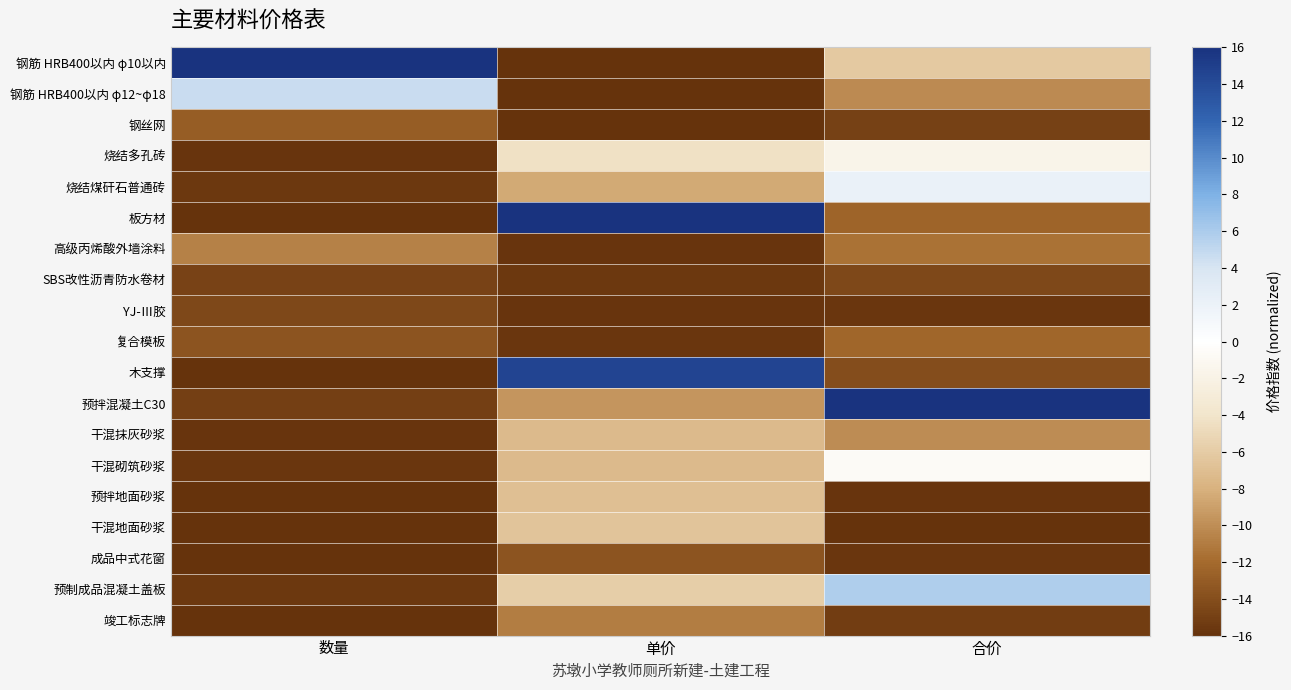

At how many categories does at least one series exceed 8?

3